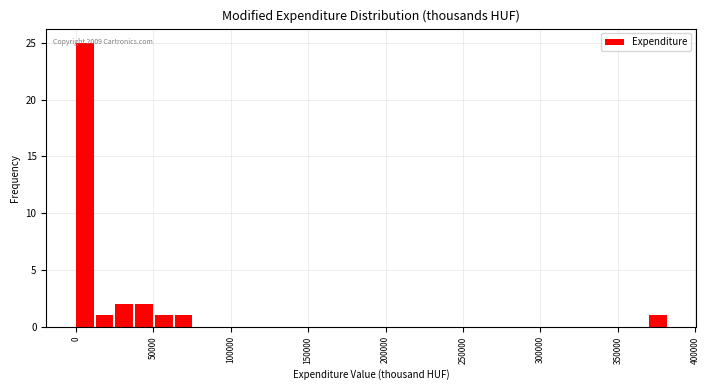

Read against the x-axis, roughly where is the centre of the tallest bar?

5000